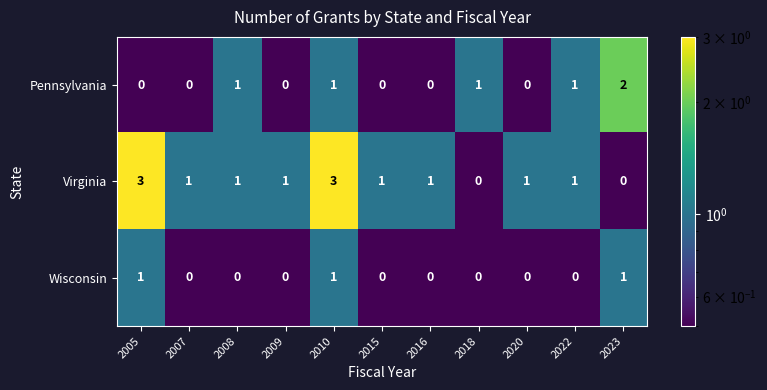

What is the greatest value displayed?

3